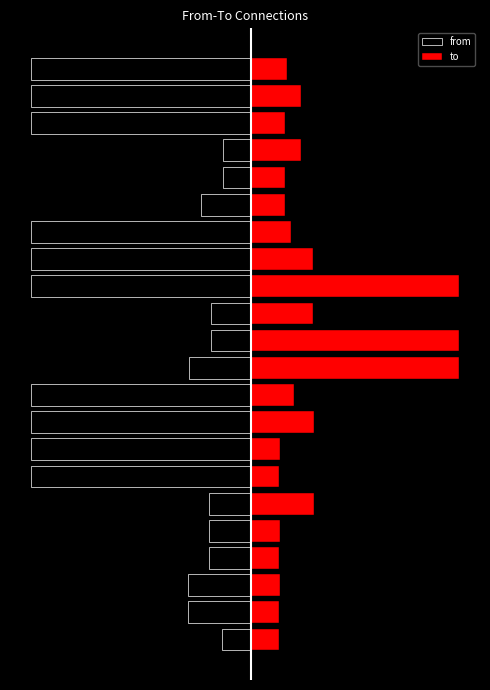

At how many categories does at least one series exceed 26205?

3